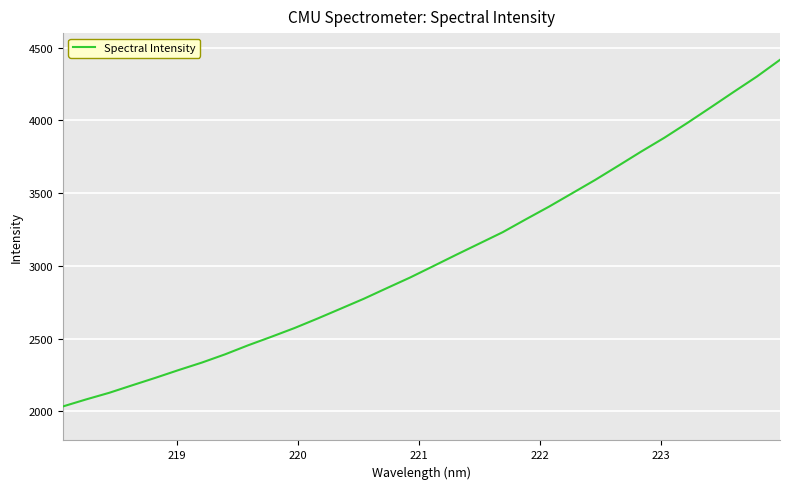

What is the minimum value shown in the chart?

2033.8